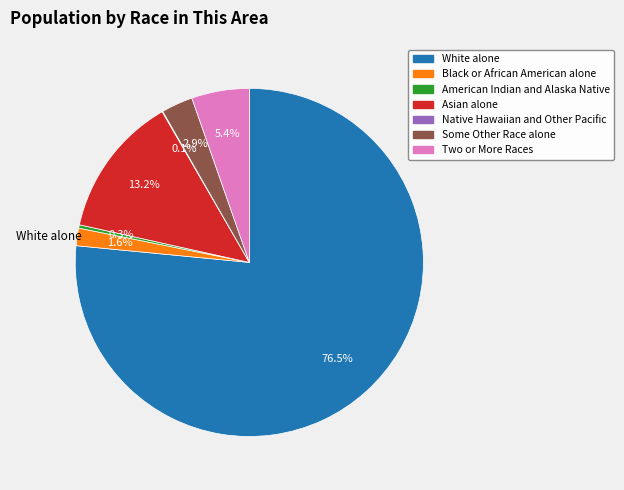

What is the largest slice in the pie chart?

White alone